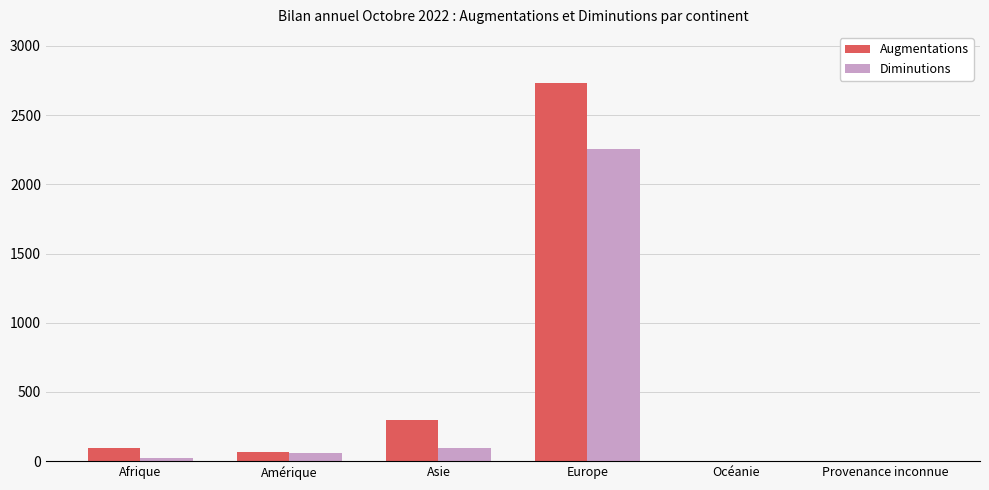

Between Afrique and Europe, which series saw the biggest shift?

Augmentations